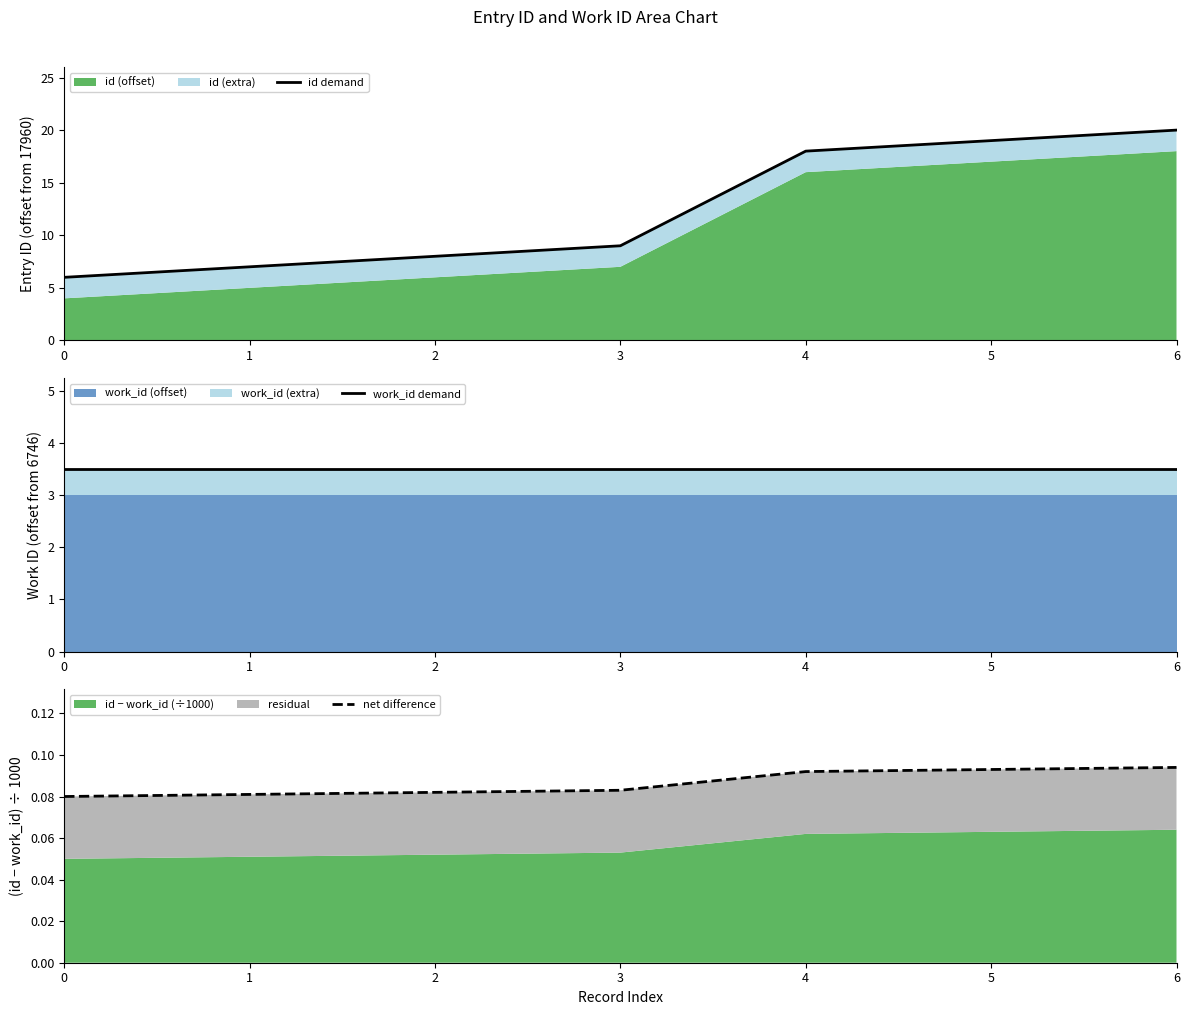

Which category has the highest value in the id demand series?

6